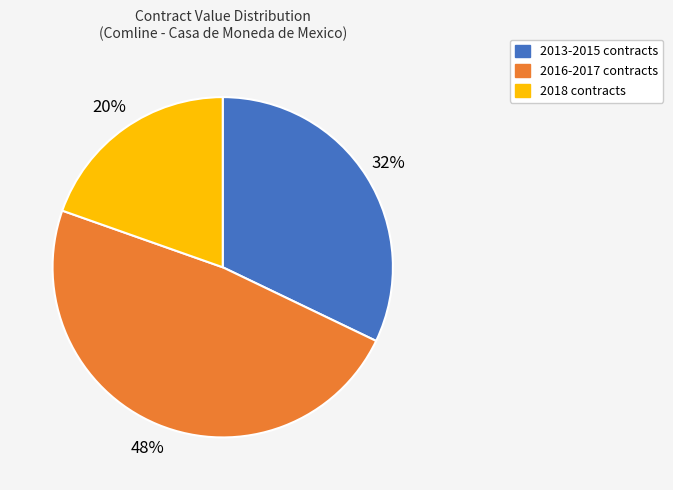

Is there any slice that represents more than half of the pie?

No